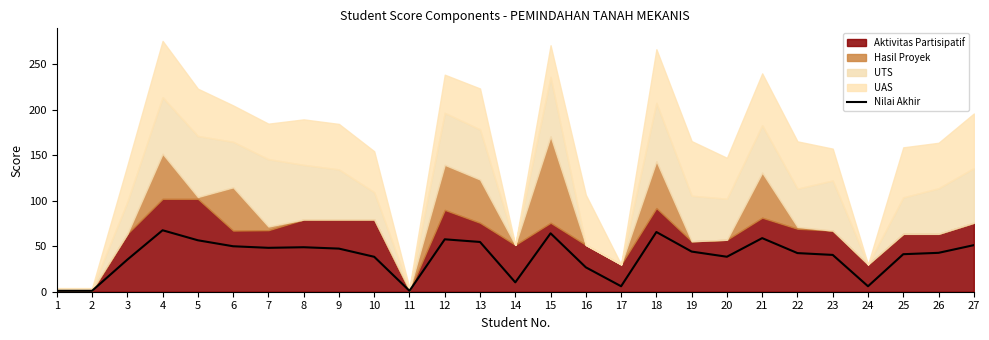

Which has a higher value, 18 or 16?

18